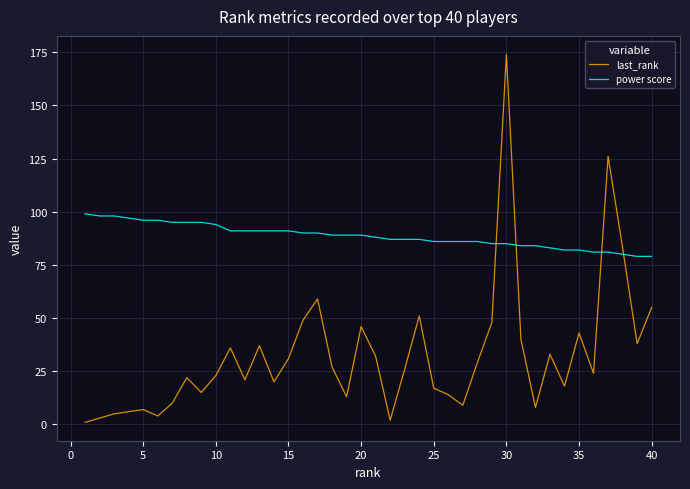

How many intersections are there between last_rank and power score?

4